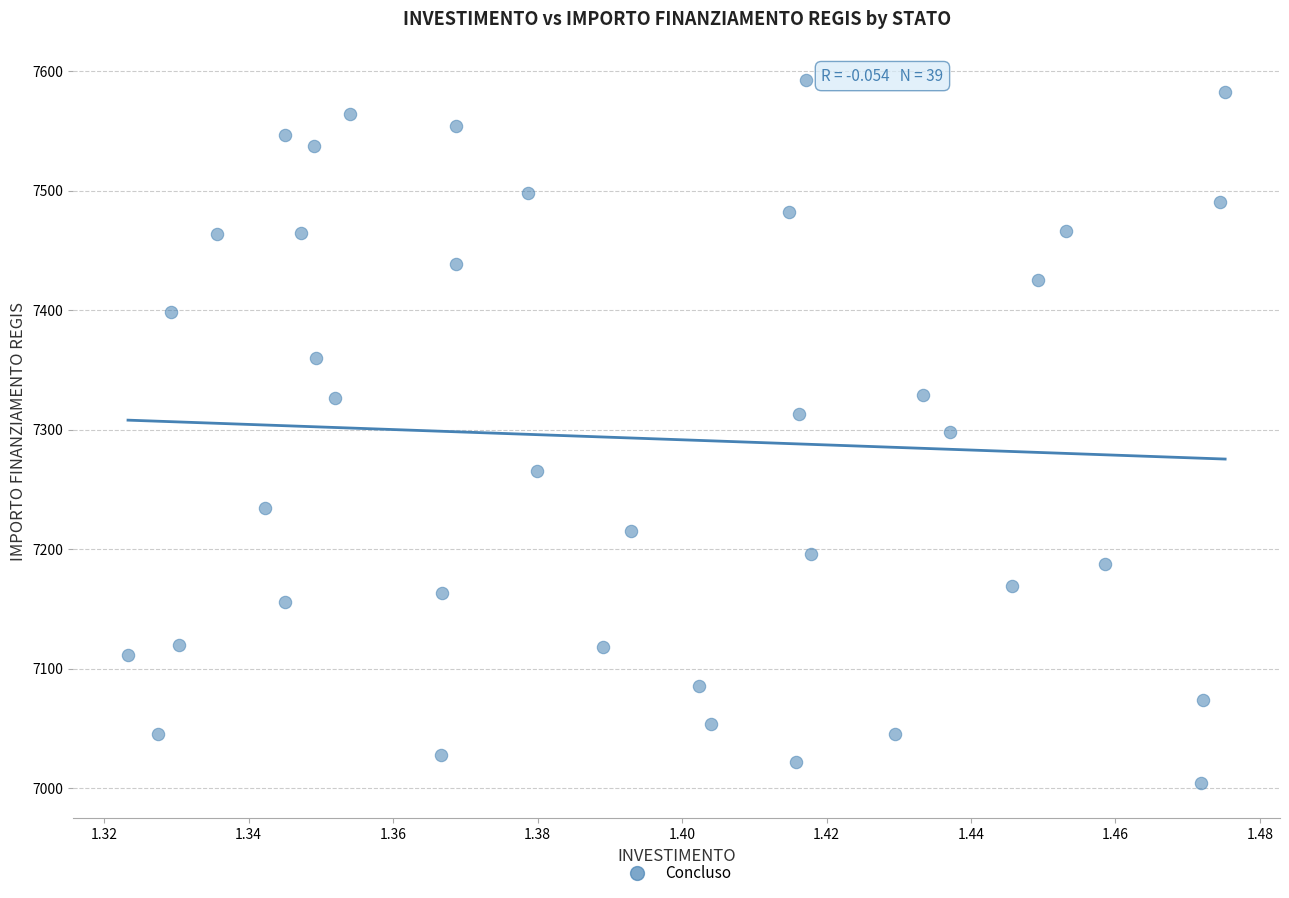

What is the range of Y values (max minus min)?

588.8